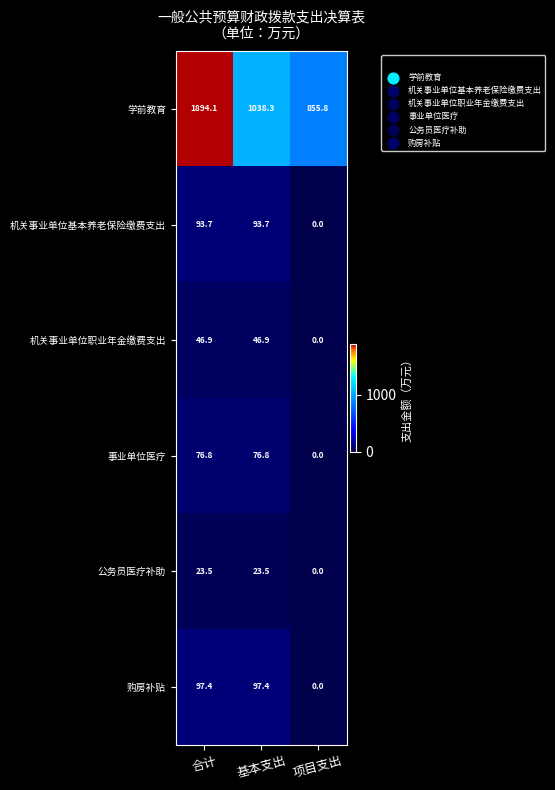

Where does the 机关事业单位基本养老保险缴费支出 series first go above 93?

合计